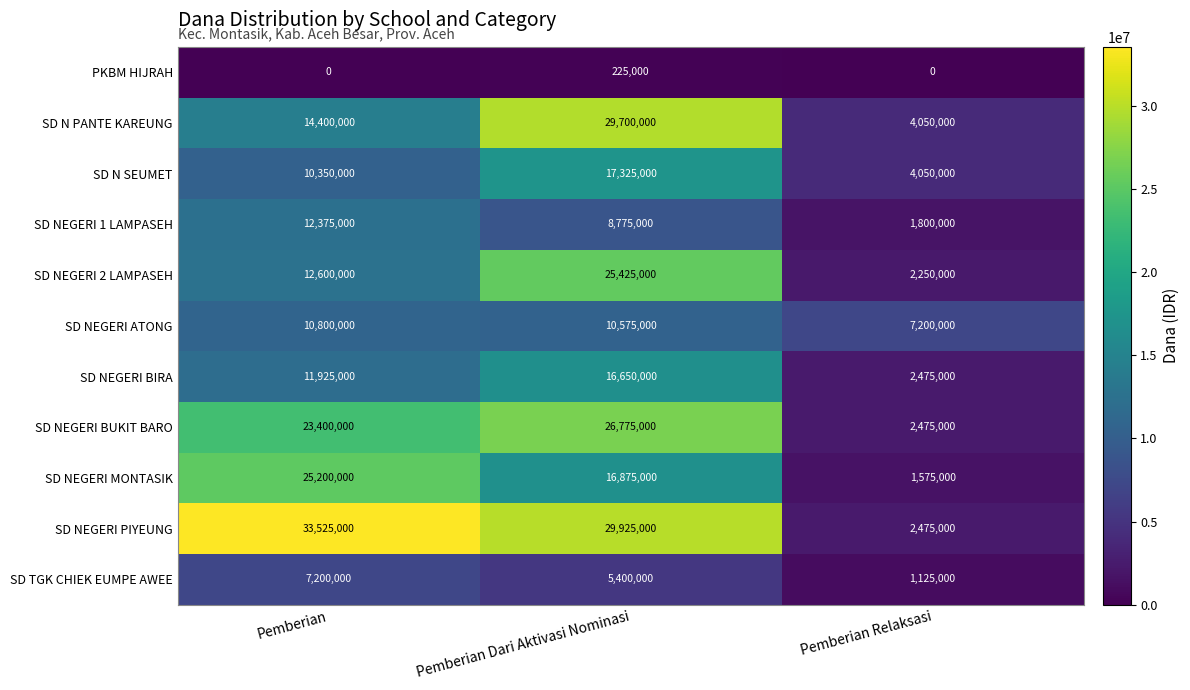

At Pemberian, list the series in order from smallest to largest.

PKBM HIJRAH, SD TGK CHIEK EUMPE AWEE, SD N SEUMET, SD NEGERI ATONG, SD NEGERI BIRA, SD NEGERI 1 LAMPASEH, SD NEGERI 2 LAMPASEH, SD N PANTE KAREUNG, SD NEGERI BUKIT BARO, SD NEGERI MONTASIK, SD NEGERI PIYEUNG